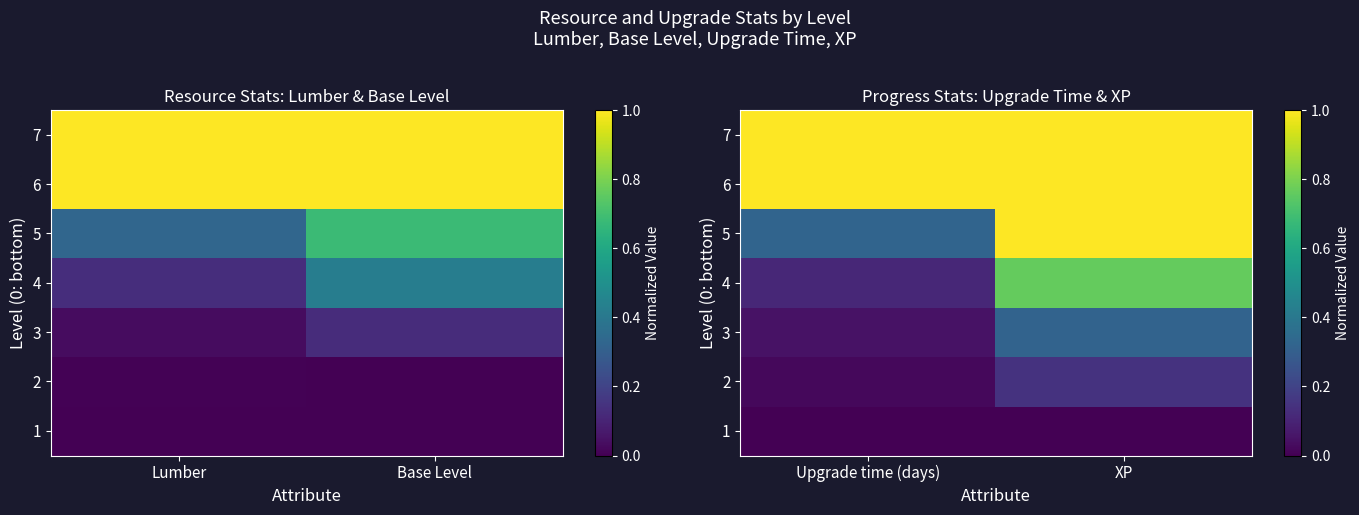

The value of 3 at Upgrade time (days) is 0.0. True or false?

True